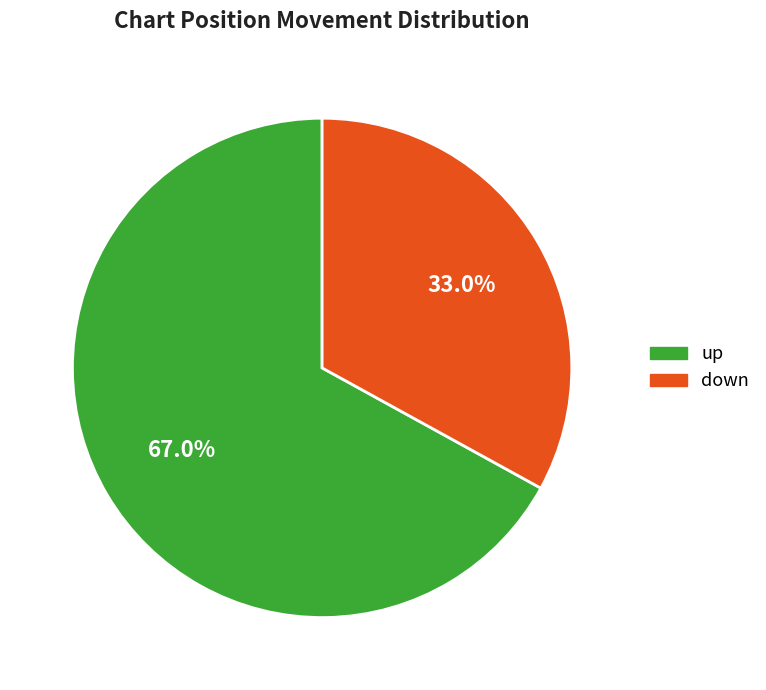

Is there a majority slice in this chart?

Yes